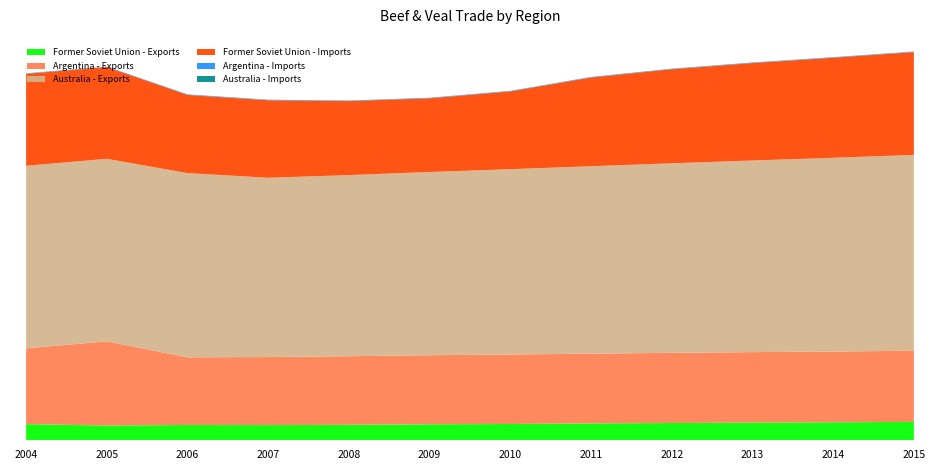

Reading left to right, transcribe all the data shown in this chart.

Former Soviet Union - Exports: 115	105	109	108	110	114	116	120	123	126	128	131
Argentina - Exports: 540	600	482	485	489	492	495	497	500	502	504	507
Australia - Exports: 1300	1300	1312	1277	1290	1305	1320	1335	1350	1365	1380	1395
Former Soviet Union - Imports: 655	654	557	552	527	525	554	632	670	694	713	732
Argentina - Imports: 3	2	3	3	3	3	3	3	3	3	3	3
Australia - Imports: 1	1	1	1	1	1	1	1	1	1	1	1